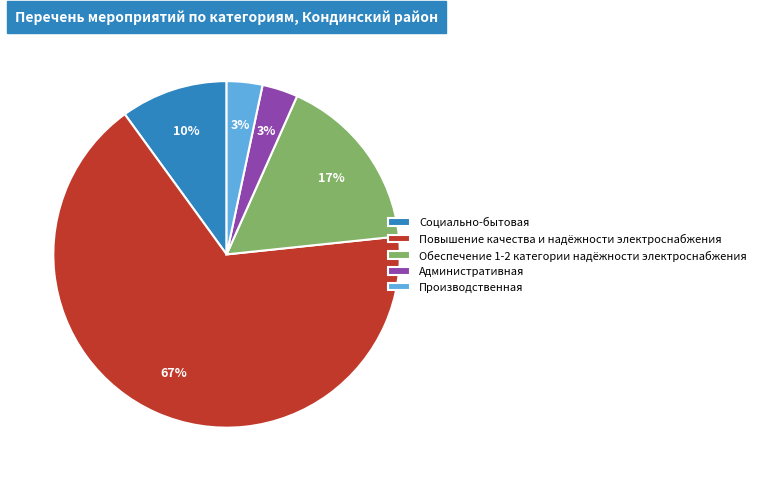

Do Повышение качества и надёжности электроснабжения and Социально-бытовая together represent more than half of the pie?

Yes